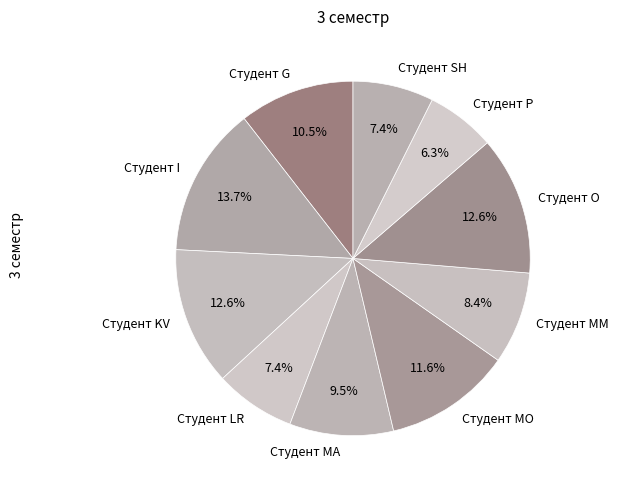

Which slice is the largest?

Студент I